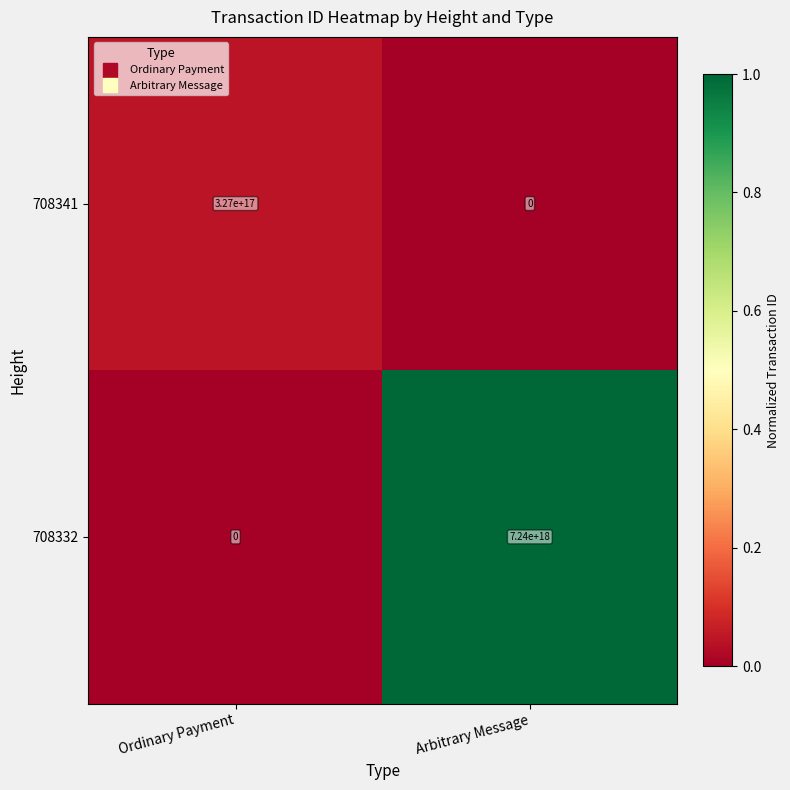

The value of 708332 at Arbitrary Message is 7240000000000000000. True or false?

True